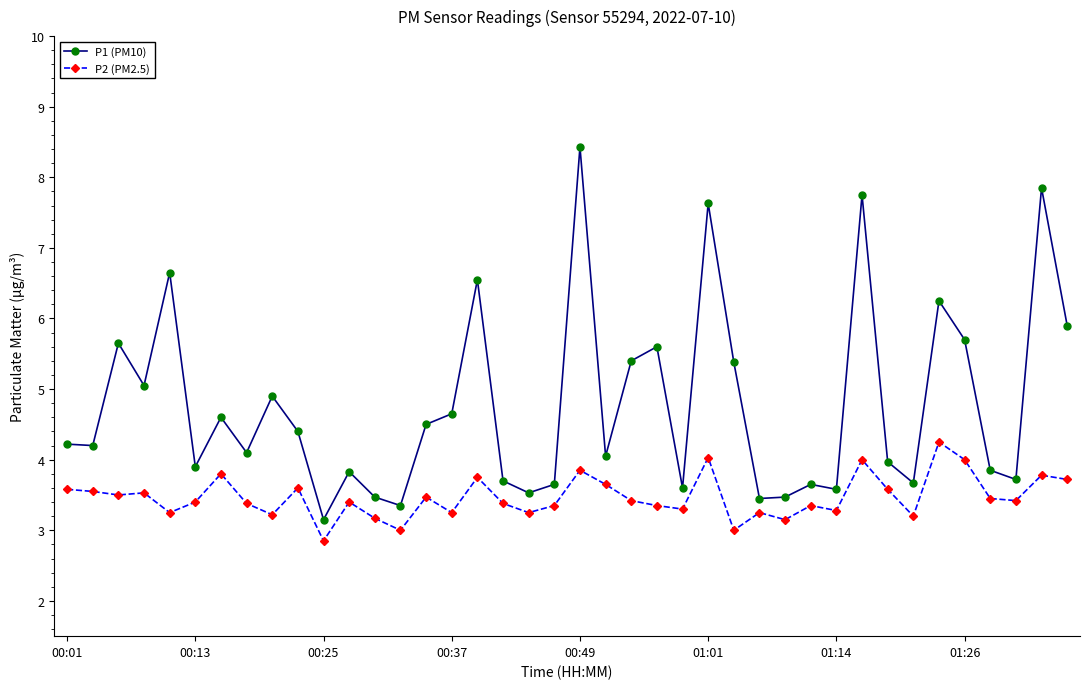

Which series has the widest spread of values?

P1 (PM10)